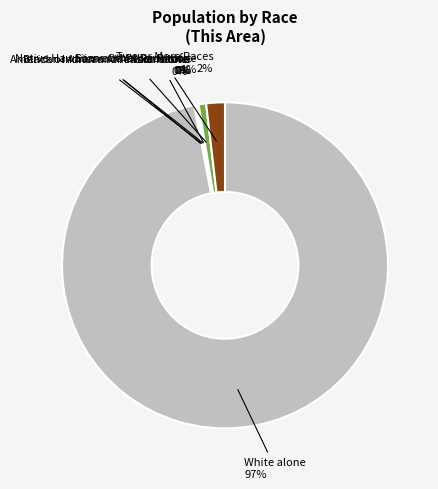

To the nearest percent, what is the difference between the largest and smallest slice percentages?

97%